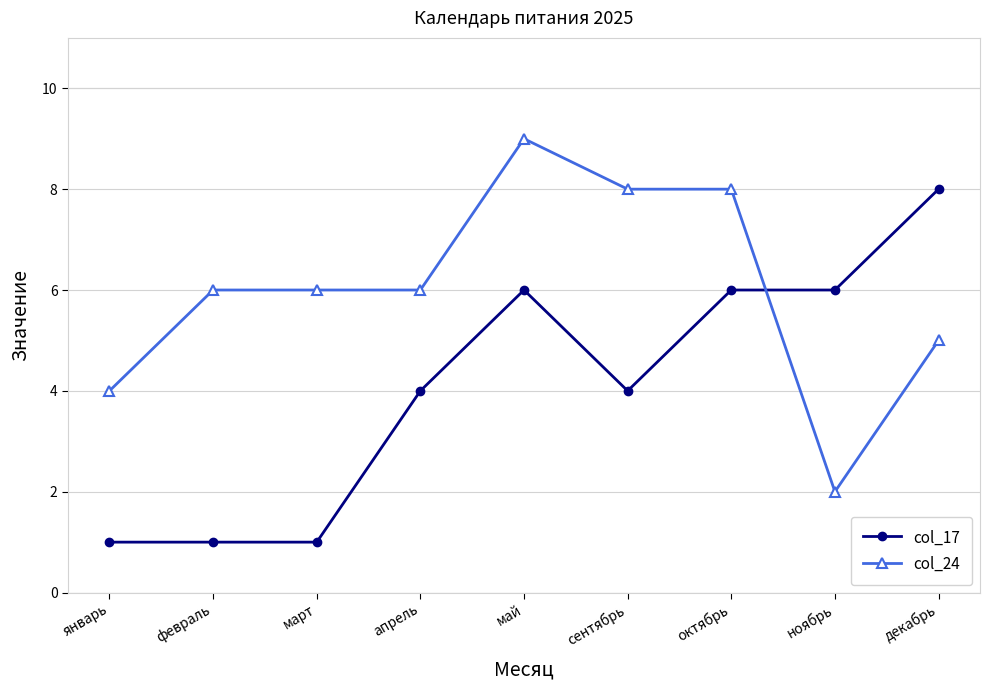

How many col_17 values are between 1 and 6?

8